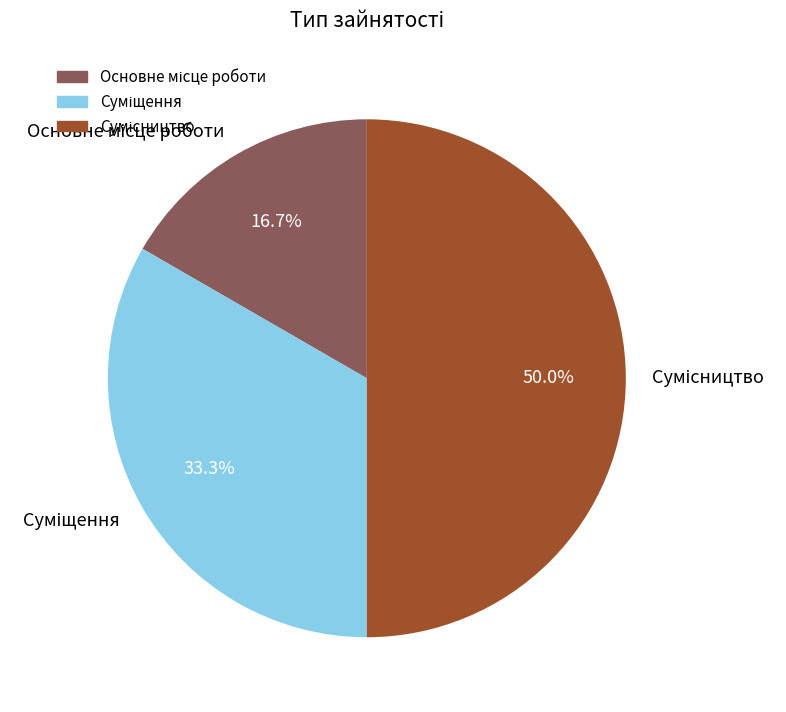

How many slices are in this pie chart?

3